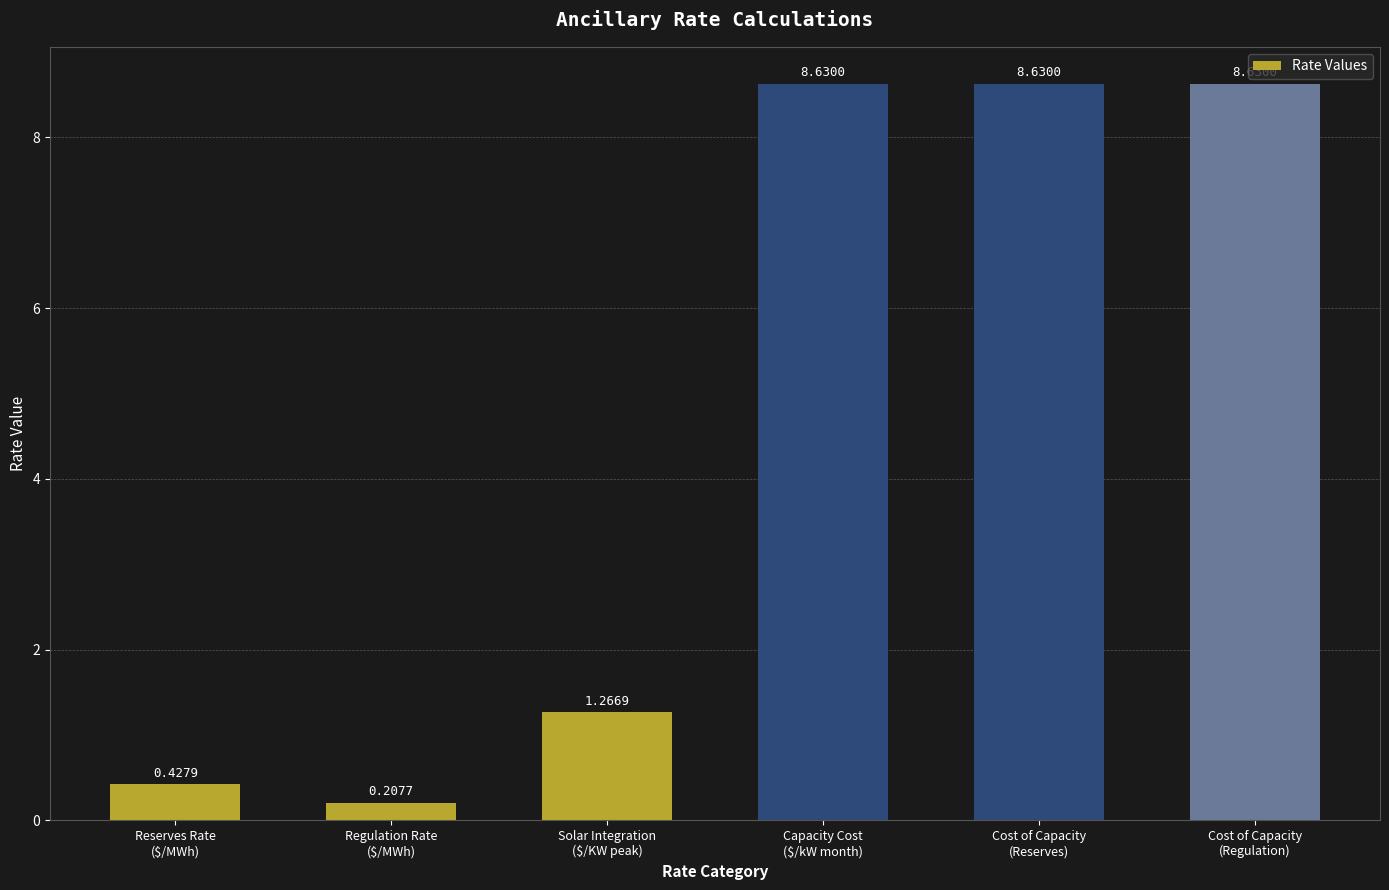

Between Cost of Capacity
(Regulation) and Reserves Rate
($/MWh), which is larger?

Cost of Capacity
(Regulation)